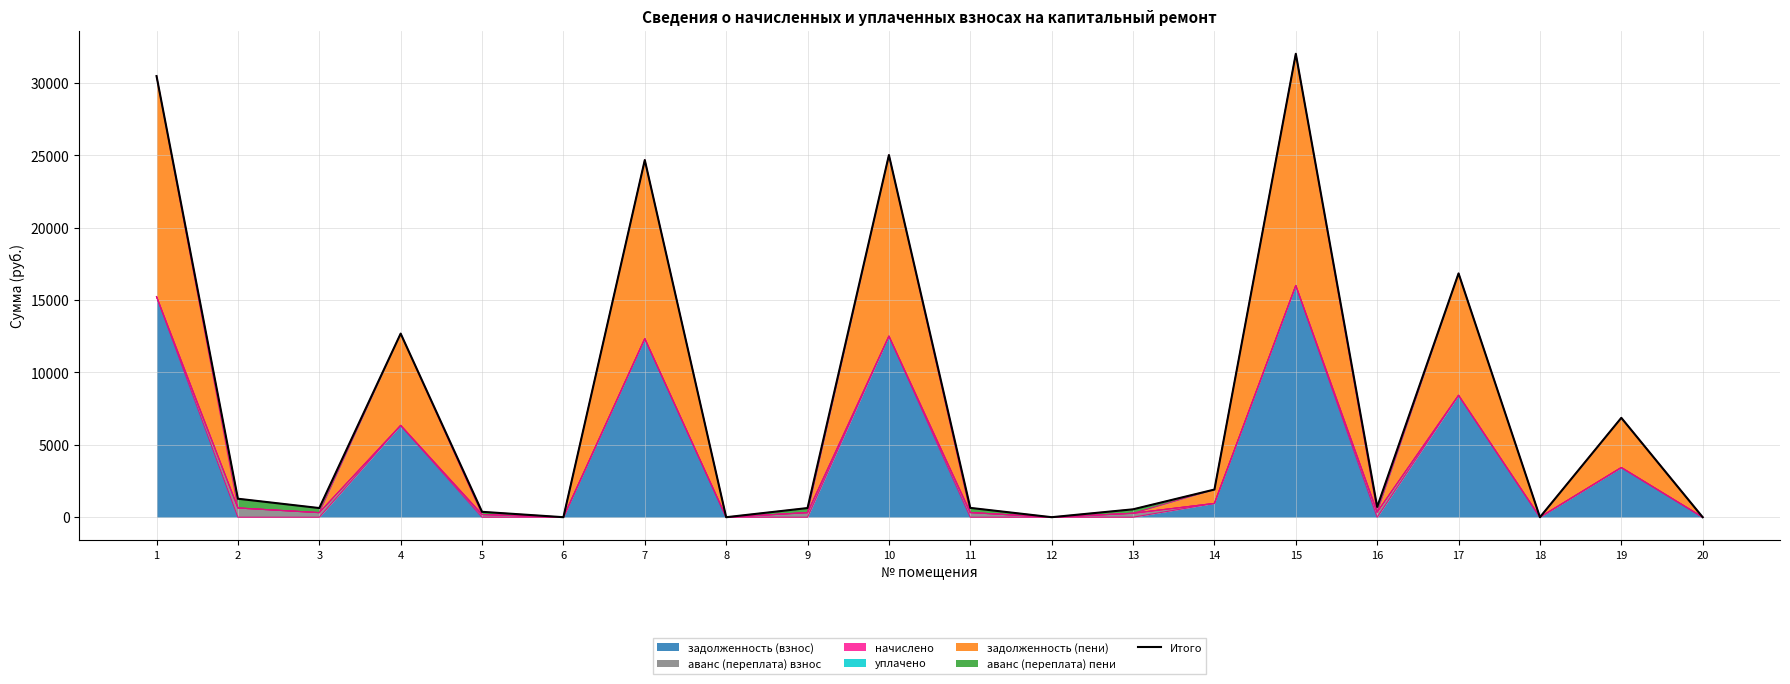

What is the value of the 19th point from the left?

6865.2